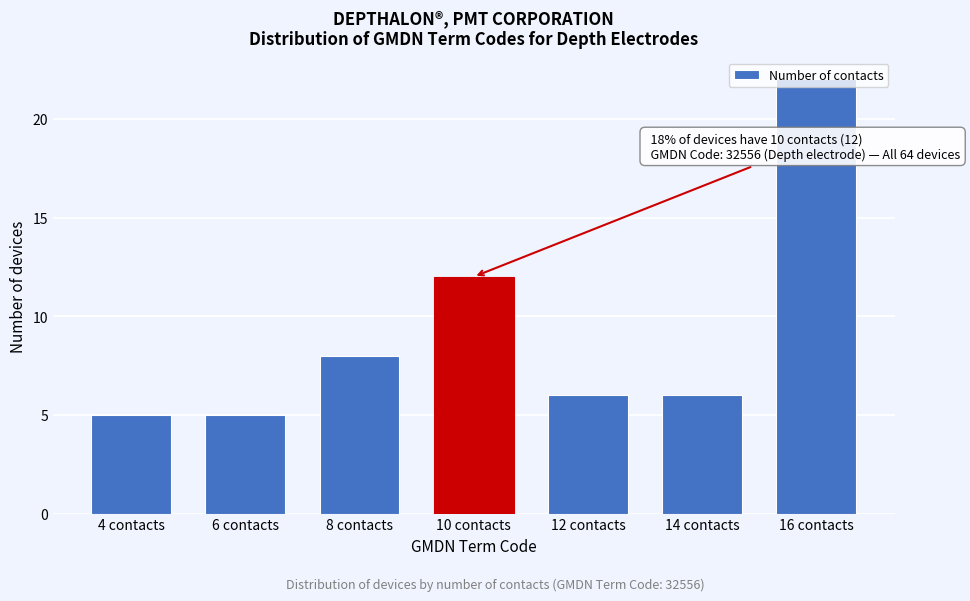

What is the average value?

9